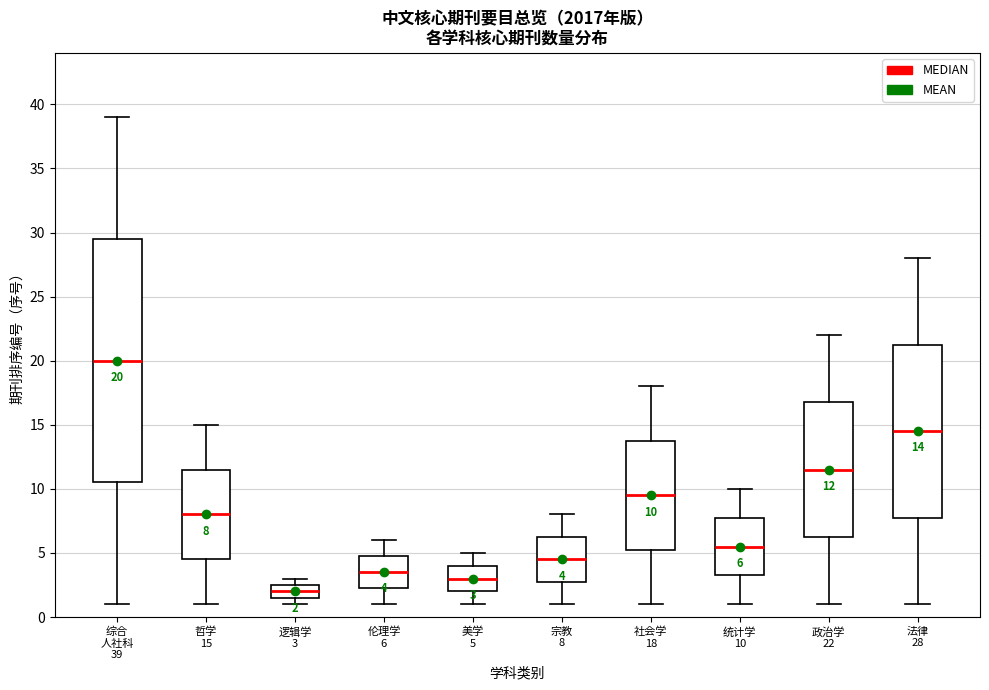

Which box's median line is the lowest?

逻辑学 3